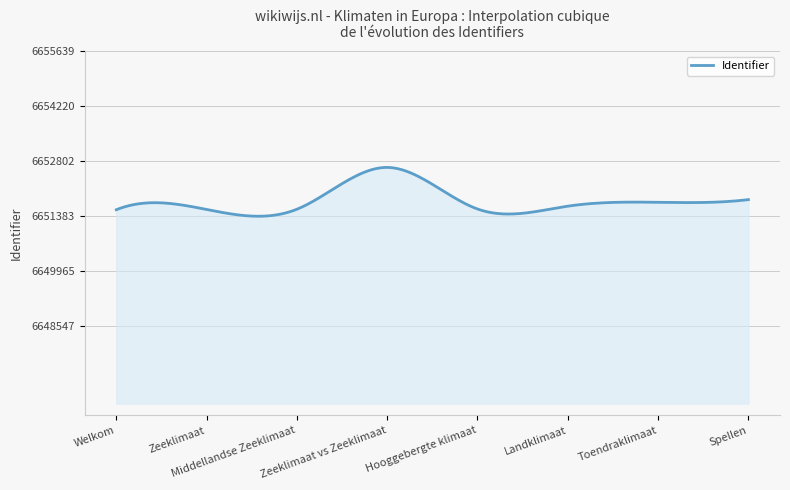

What is the difference between the maximum and minimum values?

1260.0